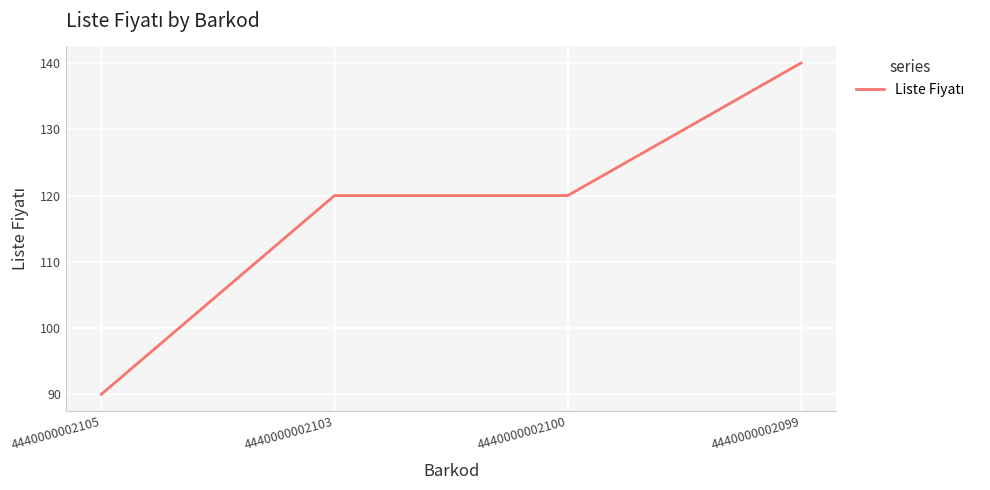

Which category has the highest value across all series?

4440000002099